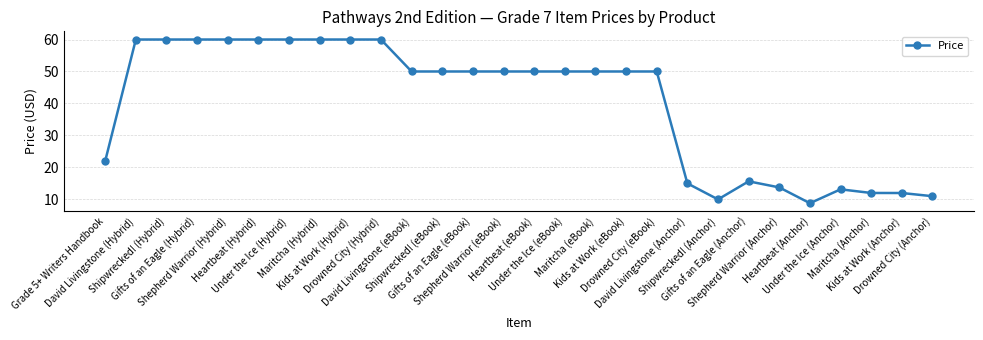

What is the maximum value shown in the chart?

60.0